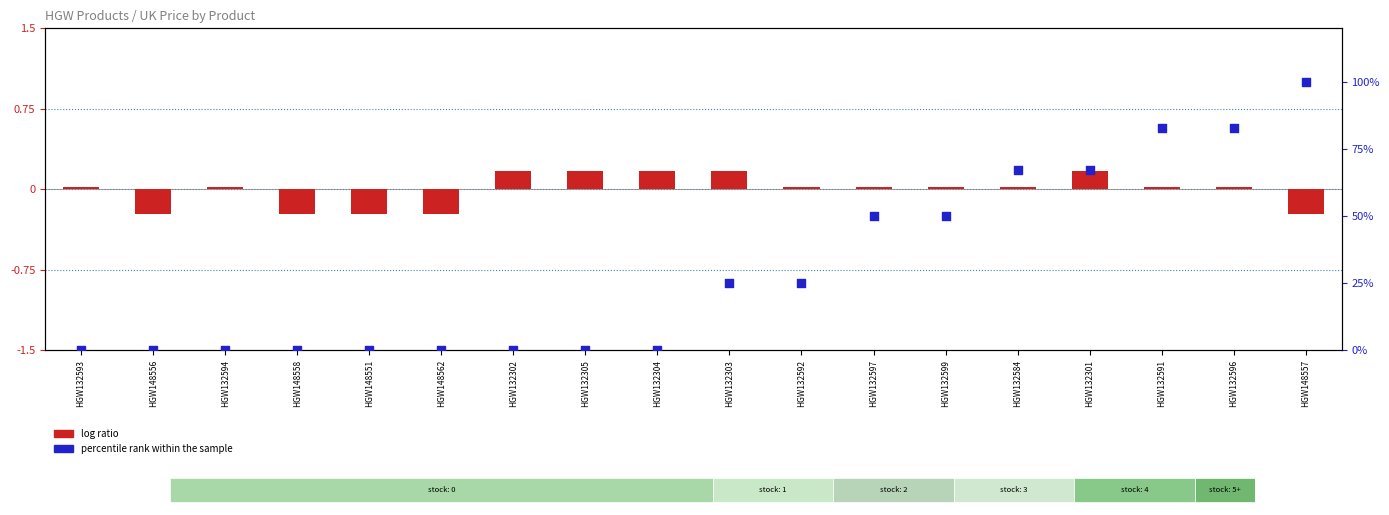

Is the value of percentile rank within the sample at HGW148562 greater than the value of log ratio at HGW132599?

No